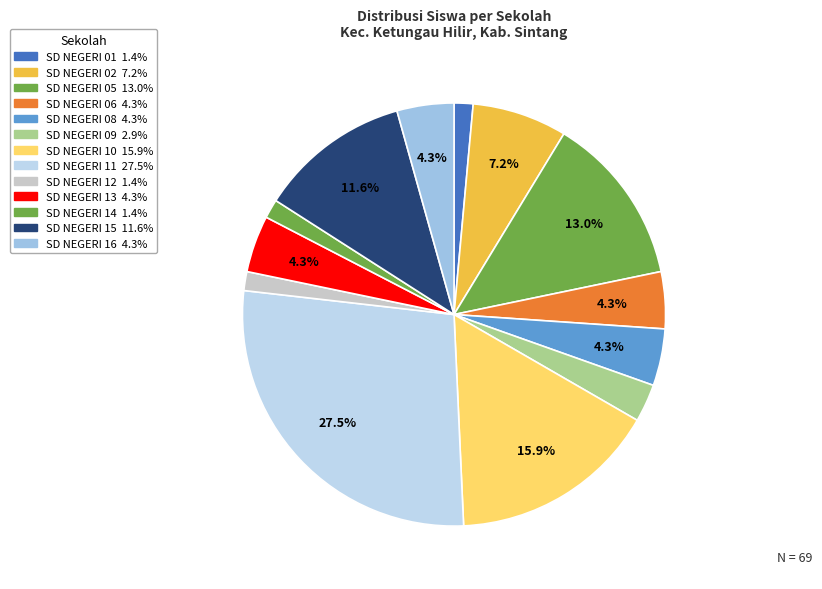

Does any single category account for the majority?

No